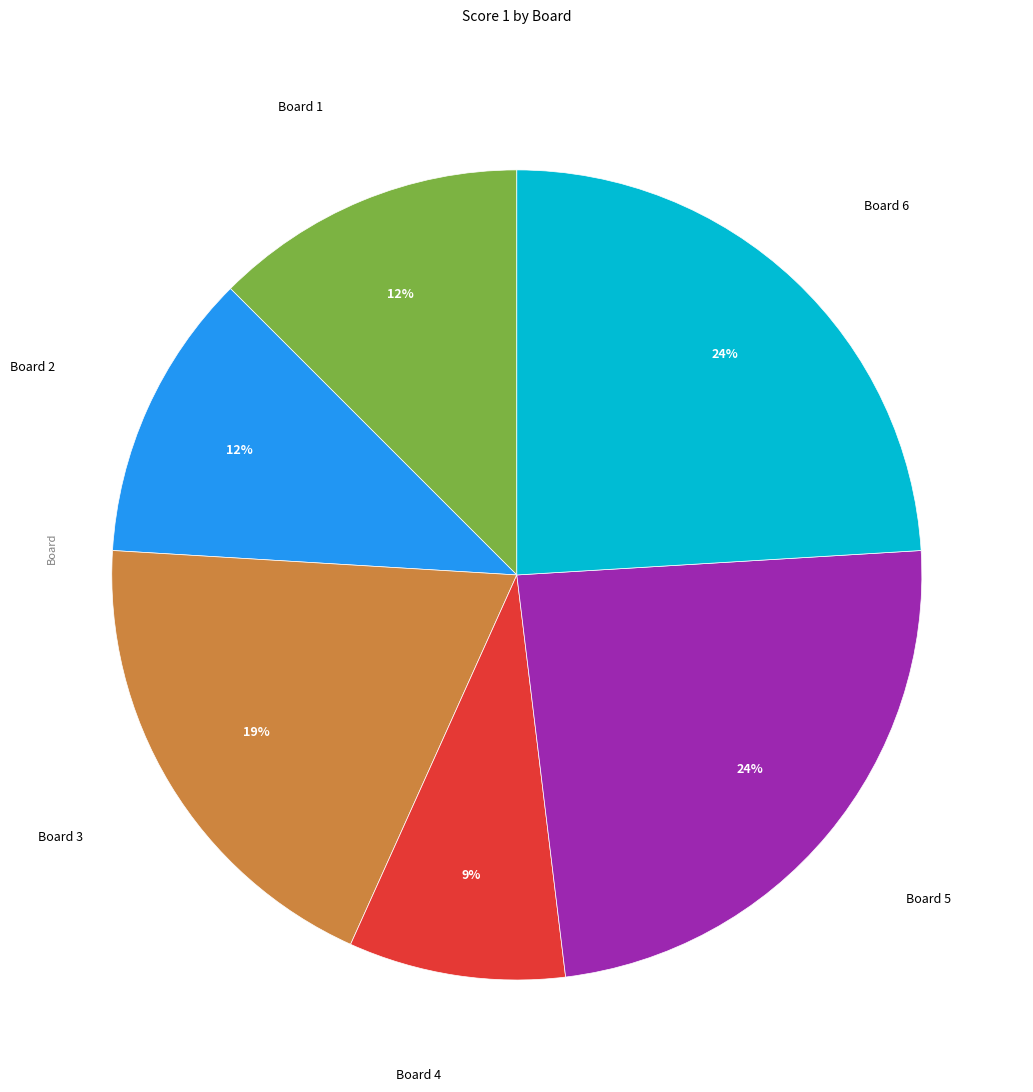

Is there a majority slice in this chart?

No